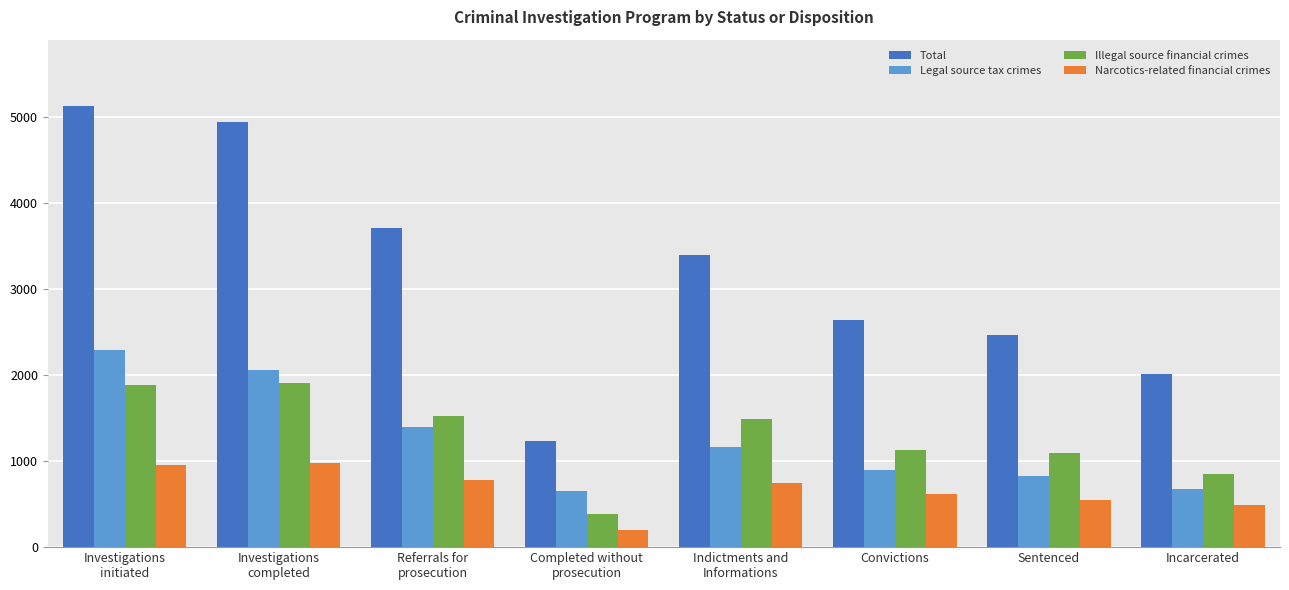

The value of Total at Sentenced is 1054. True or false?

False